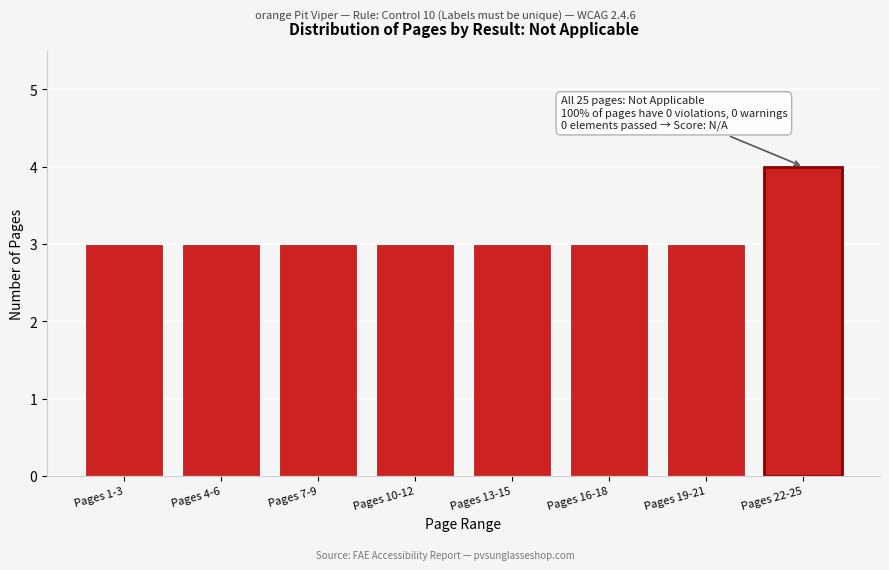

Reading left to right, list all the values displayed in this chart.

Pages 1-3=3	Pages 4-6=3	Pages 7-9=3	Pages 10-12=3	Pages 13-15=3	Pages 16-18=3	Pages 19-21=3	Pages 22-25=4